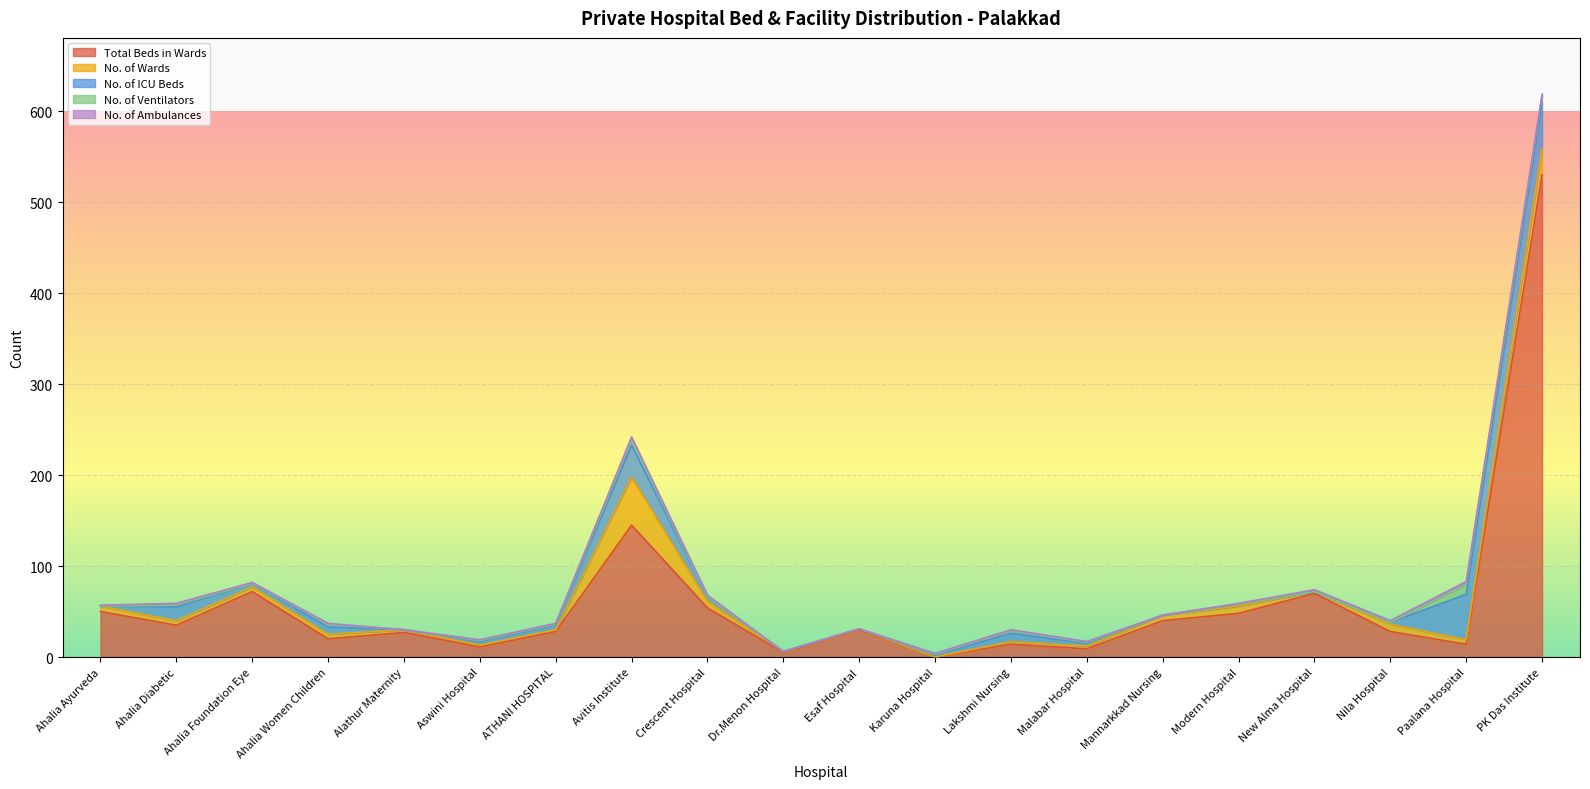

The value of No. of Ventilators at Modern Hospital is 6. True or false?

False